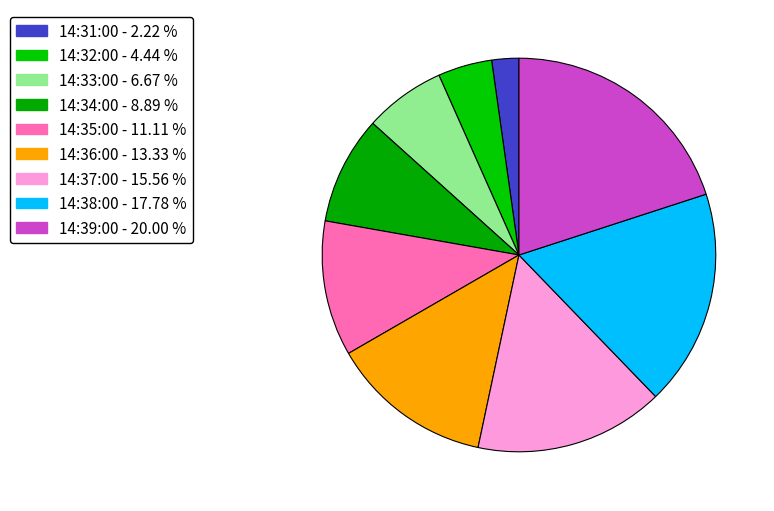

Combined, do 14:31:00 and 14:34:00 account for over 50%?

No